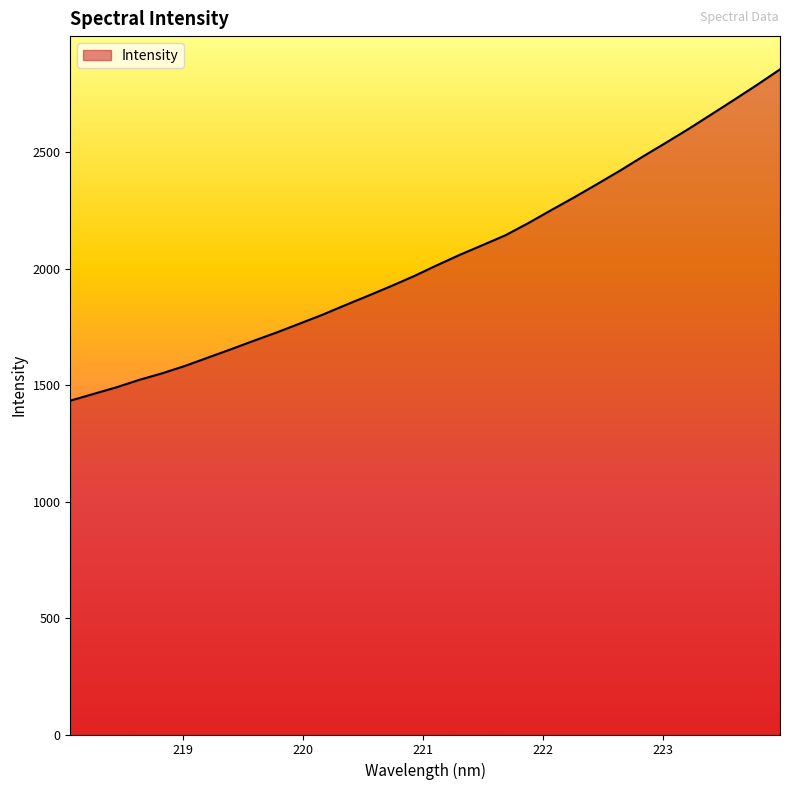

What is the minimum value shown in the chart?

1432.9